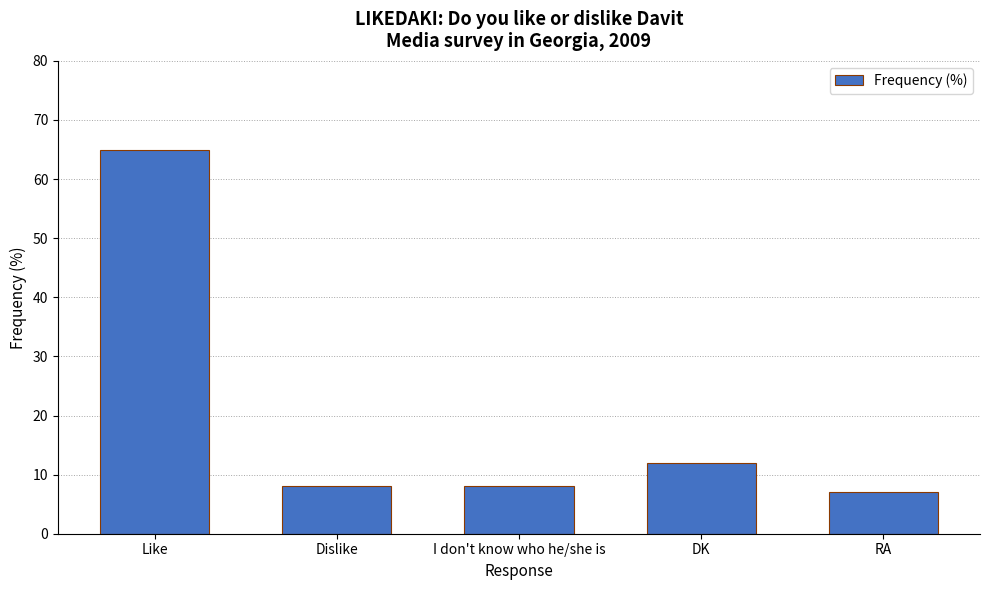

The value at RA is 7. True or false?

True